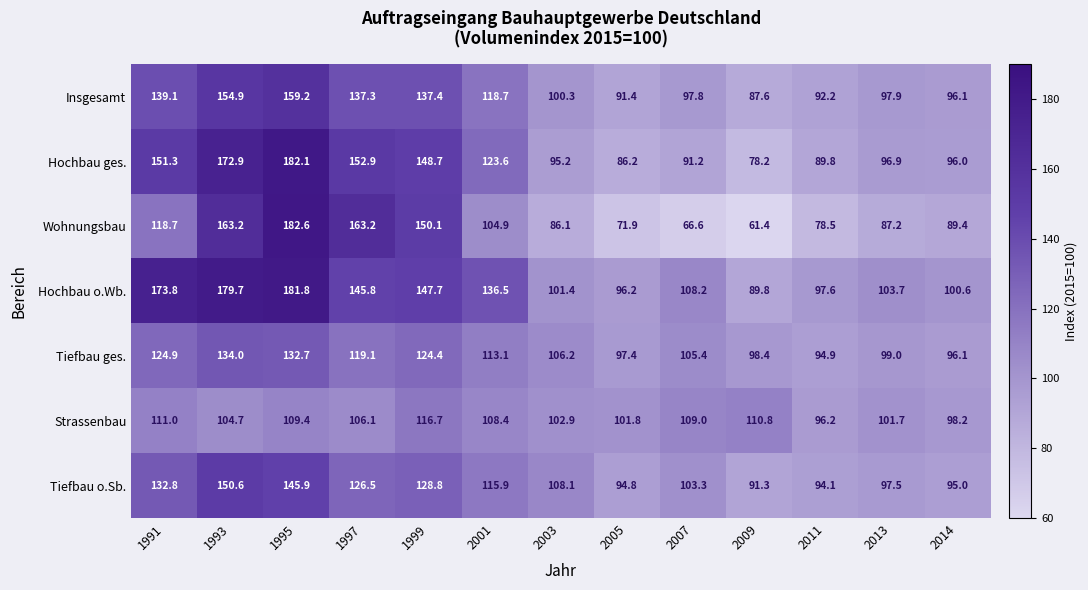

What is the average value of the Tiefbau ges. series?

111.2